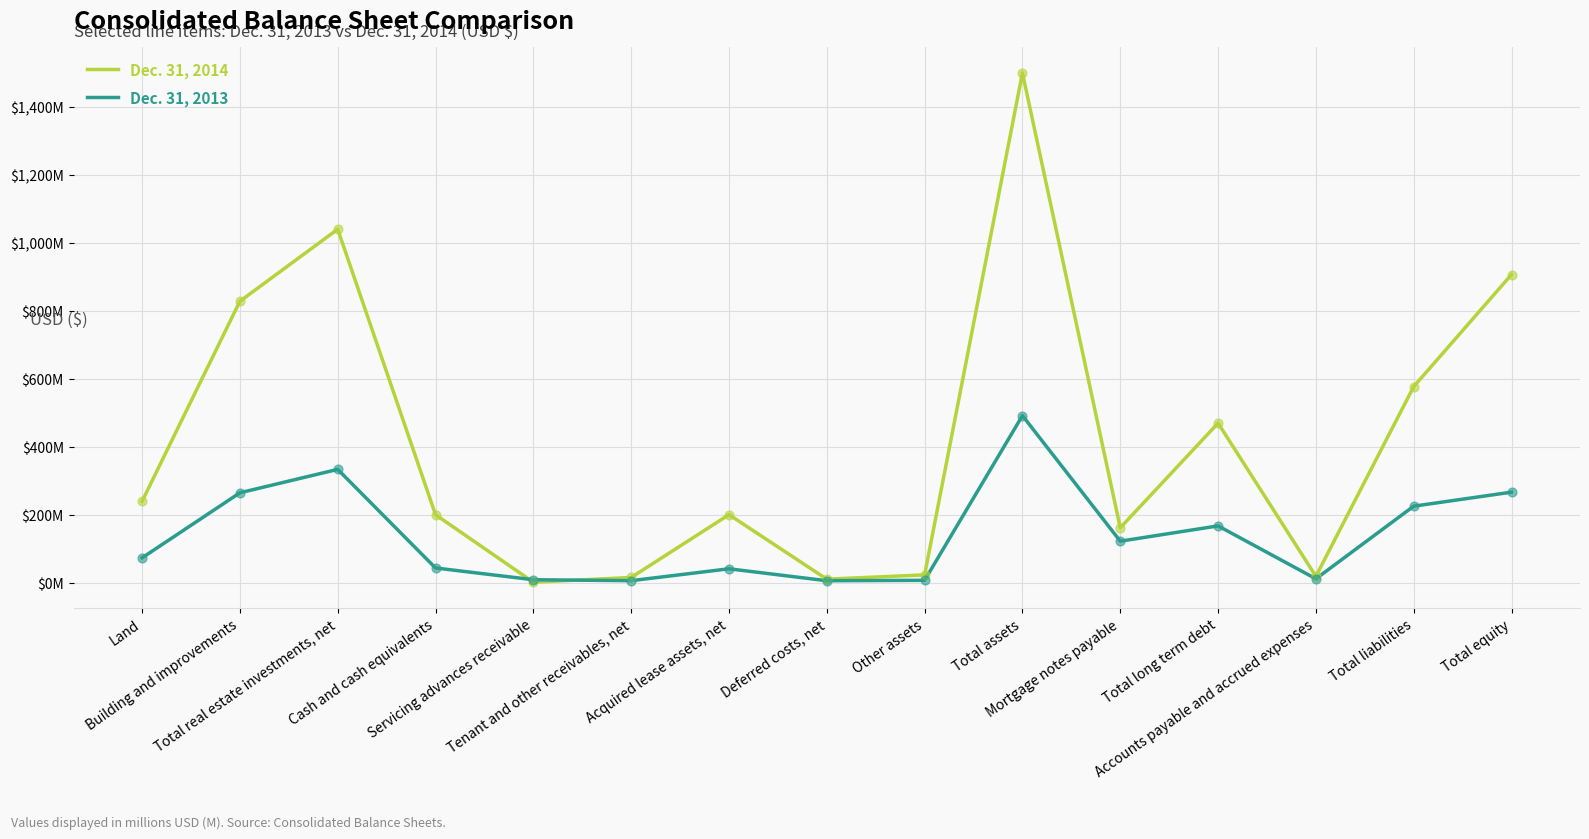

Which series has the largest total across all categories?

Dec. 31, 2014